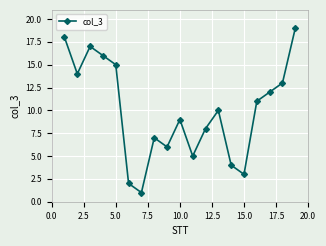

How many points are higher than both their immediate neighbors (excluding endpoints)?

4